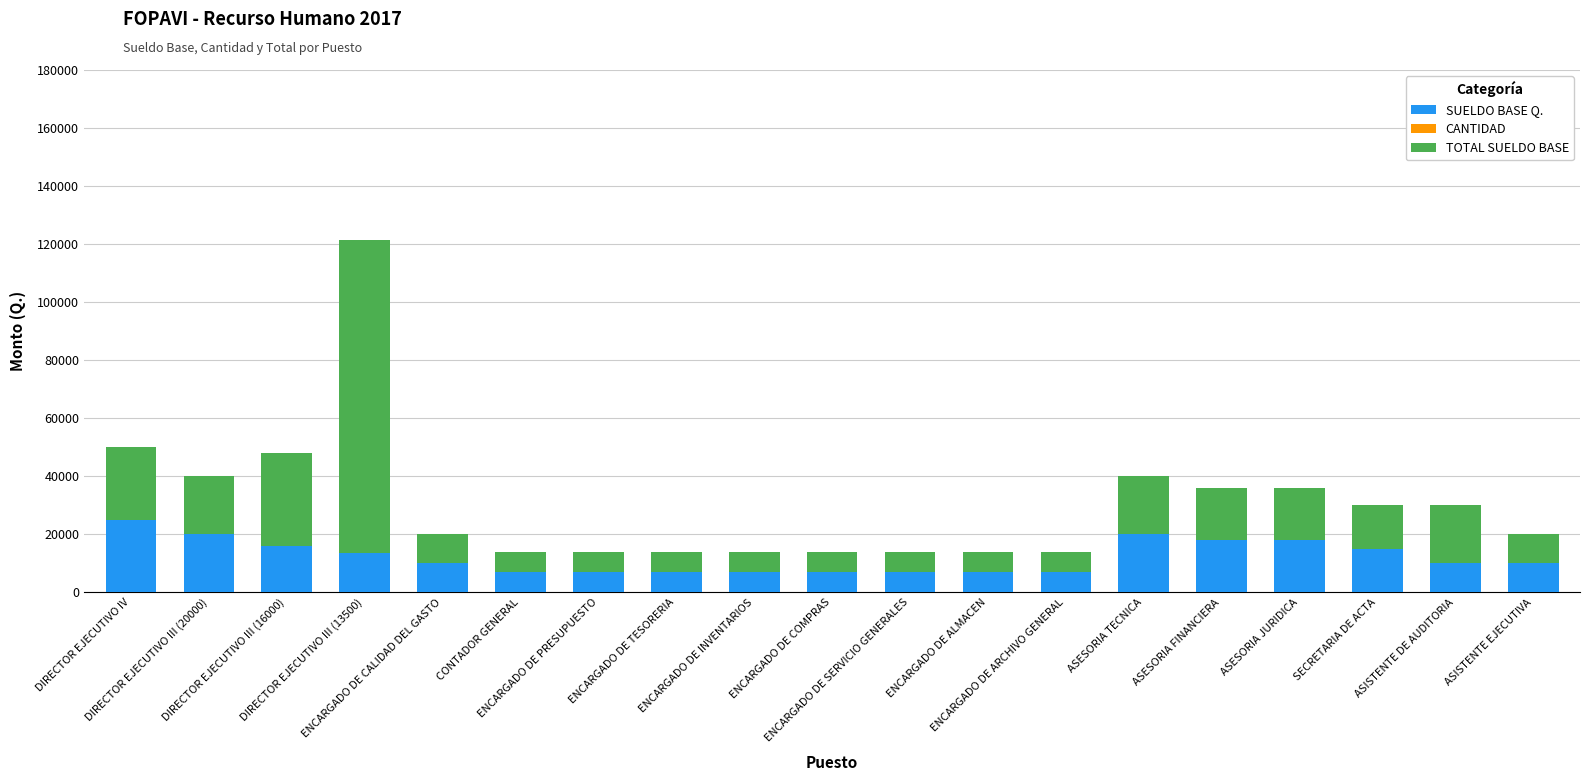

Which series has the largest total across all categories?

TOTAL SUELDO BASE